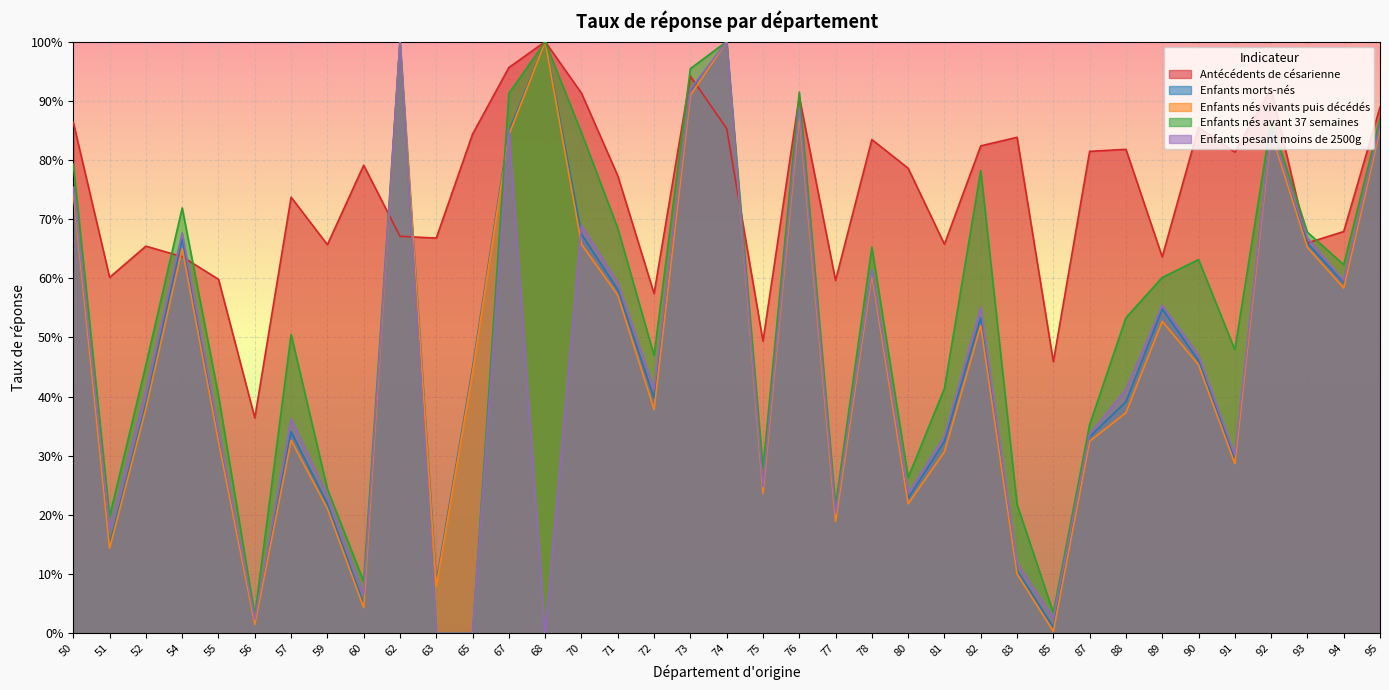

Which series changed the most between 57 and 94?

Enfants nés vivants puis décédés